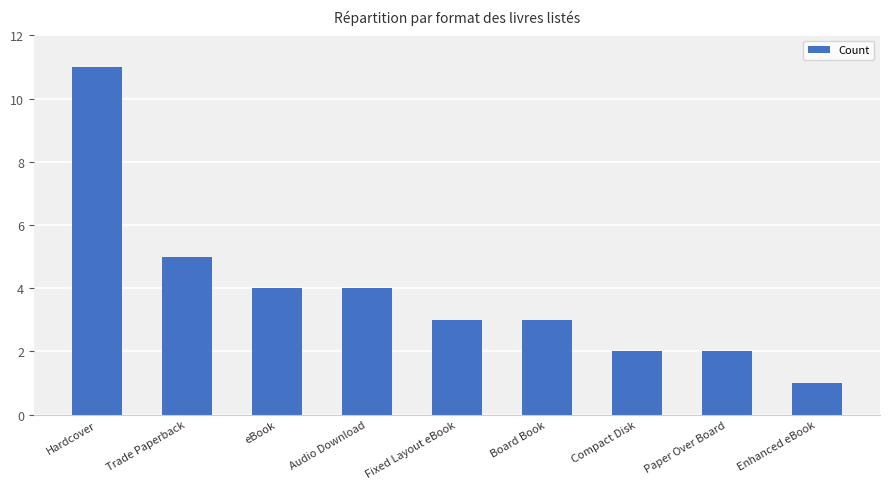

Which has a higher value, Paper Over Board or Fixed Layout eBook?

Fixed Layout eBook